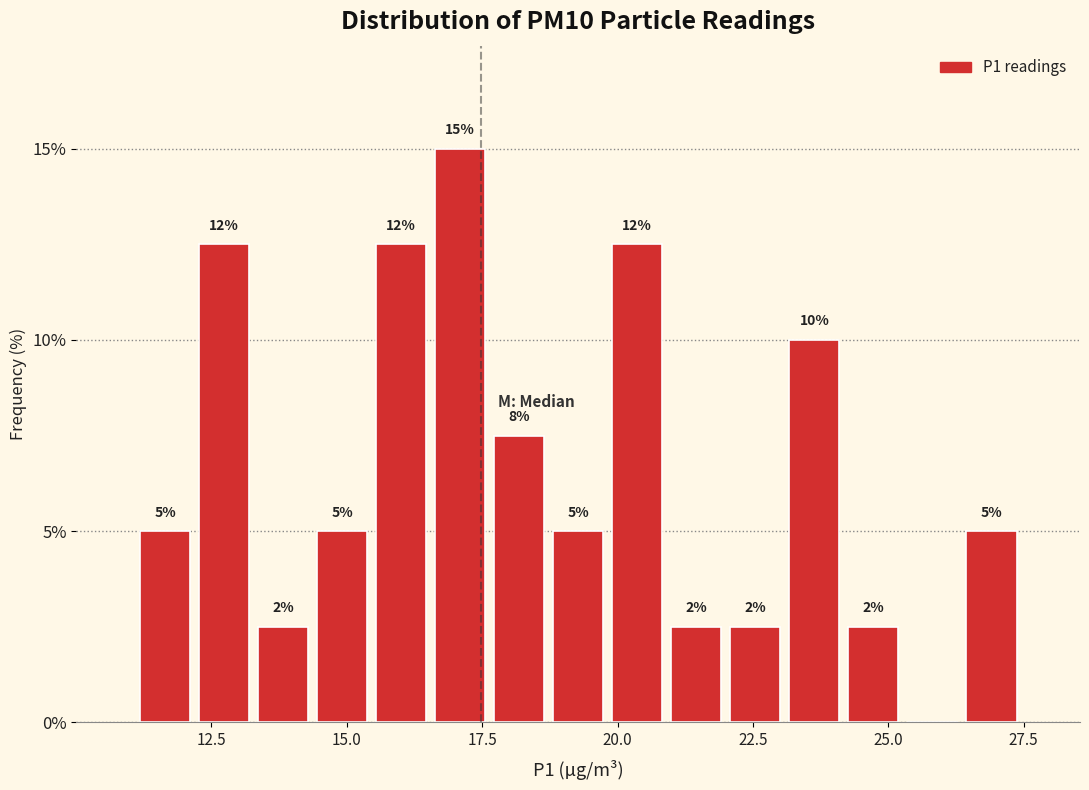

Read against the x-axis, roughly where is the centre of the tallest bar?

17.0